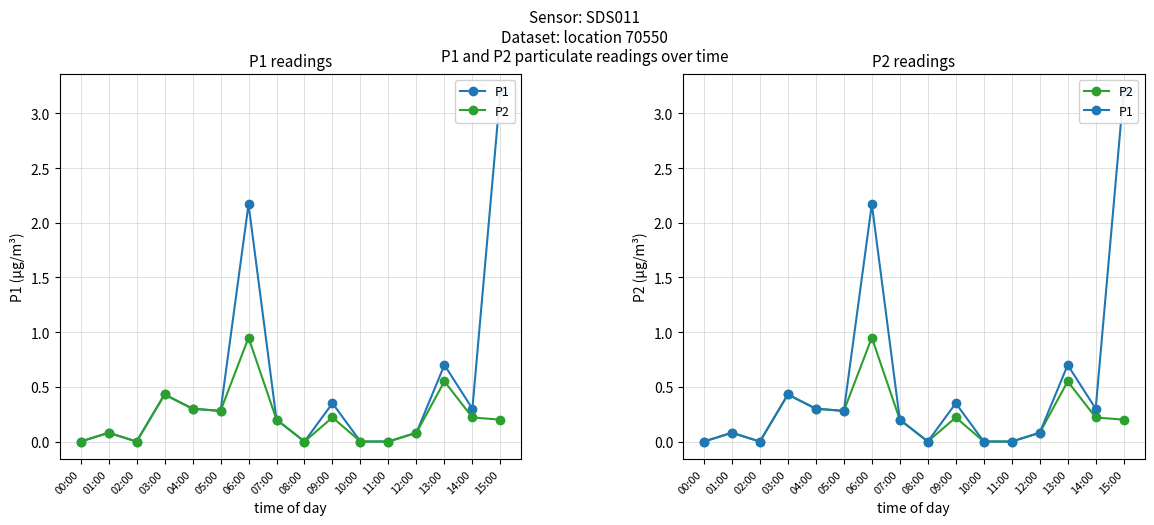

True or false: P1 and P2 intersect in this chart.

False